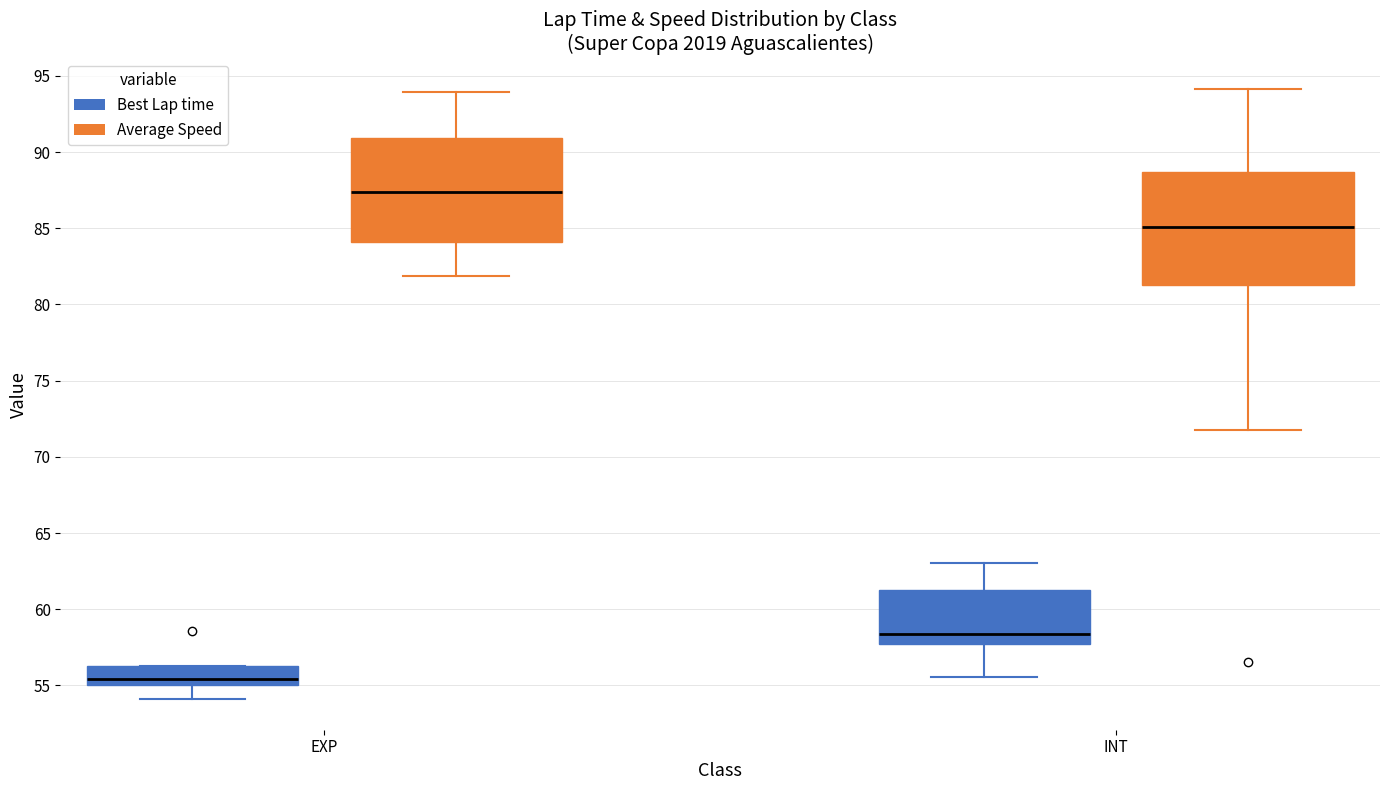

Reading left to right, transcribe this box plot: for each box, give where its median line is, the range the box spans, and where its two whiskers end, as read against the y-axis. The values are not printed on the chart, so give them approximately, as read against the axis.

EXP (Best Lap time): median 55.5, box 55.0 to 56.5, whiskers 54.0 to 56.5
EXP (Average Speed): median 87.5, box 84.0 to 91.0, whiskers 82.0 to 94.0
INT (Best Lap time): median 58.5, box 57.5 to 61.5, whiskers 55.5 to 63.0
INT (Average Speed): median 85.0, box 81.0 to 88.5, whiskers 72.0 to 94.0